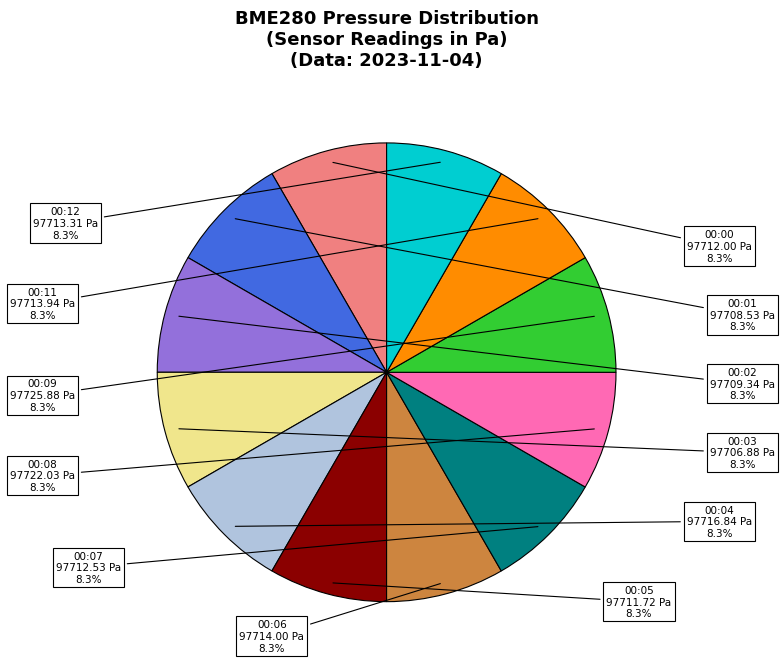

What percentage is the 00:03 slice, to the nearest percent?

8%